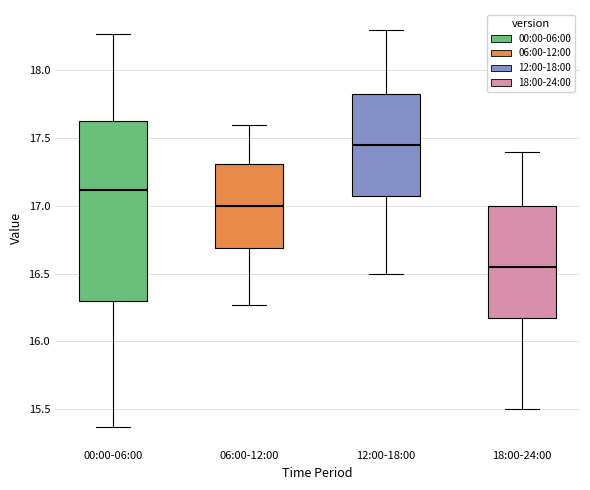

Reading left to right, read every box against the y-axis: the position of its median line, the range the box covers, and the ends of its whiskers. The values are not printed on the chart, so give them approximately, as read against the axis.

00:00-06:00: median 17.10, box 16.30 to 17.65, whiskers 15.35 to 18.25
06:00-12:00: median 17.00, box 16.70 to 17.30, whiskers 16.25 to 17.60
12:00-18:00: median 17.45, box 17.10 to 17.85, whiskers 16.50 to 18.30
18:00-24:00: median 16.55, box 16.20 to 17.00, whiskers 15.50 to 17.40